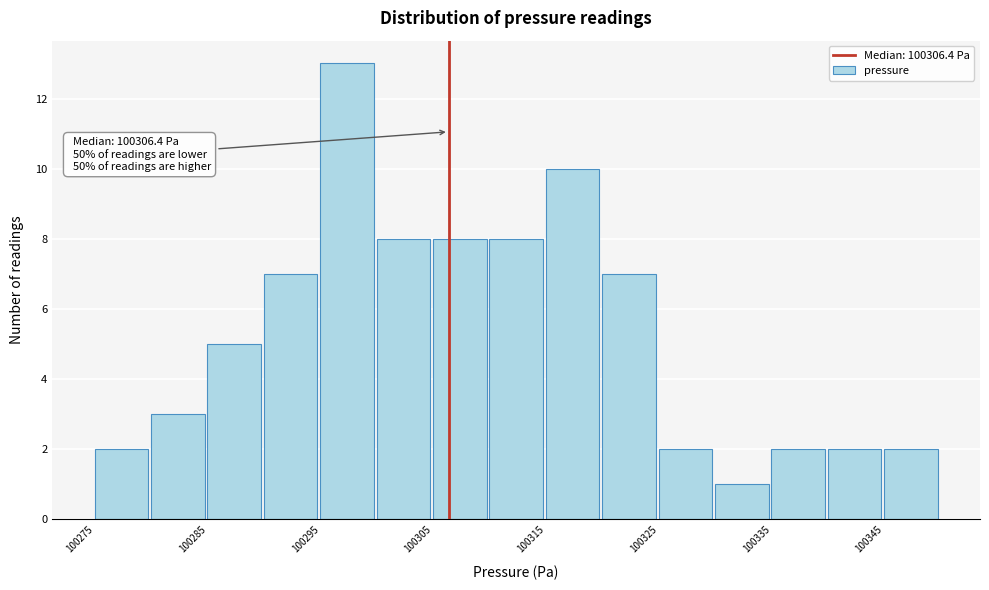

Which range on the x-axis has the tallest bar?

100295 to 100300